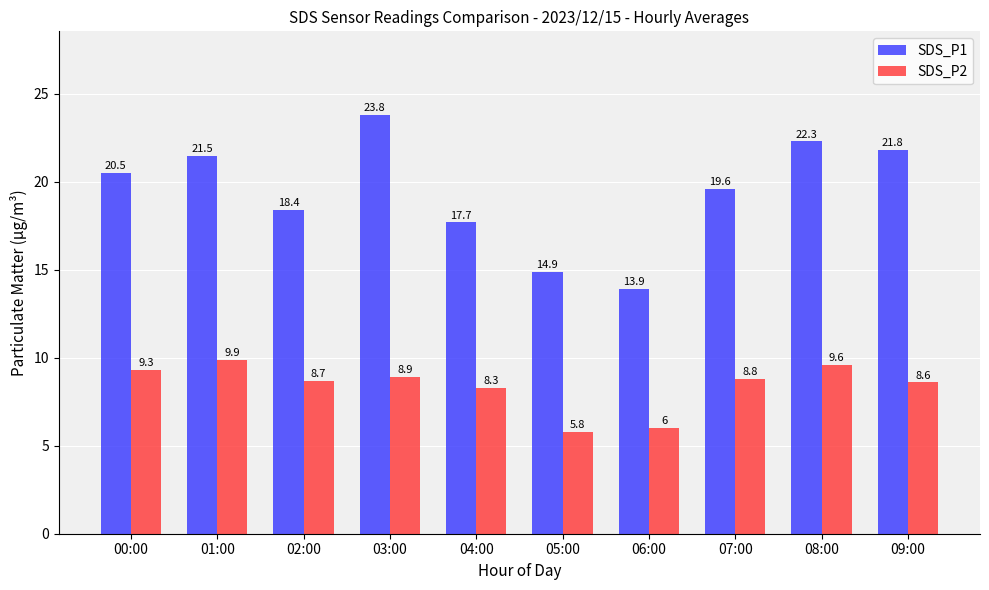

True or false: SDS_P2 has a value of 9.9 at 01:00.

True